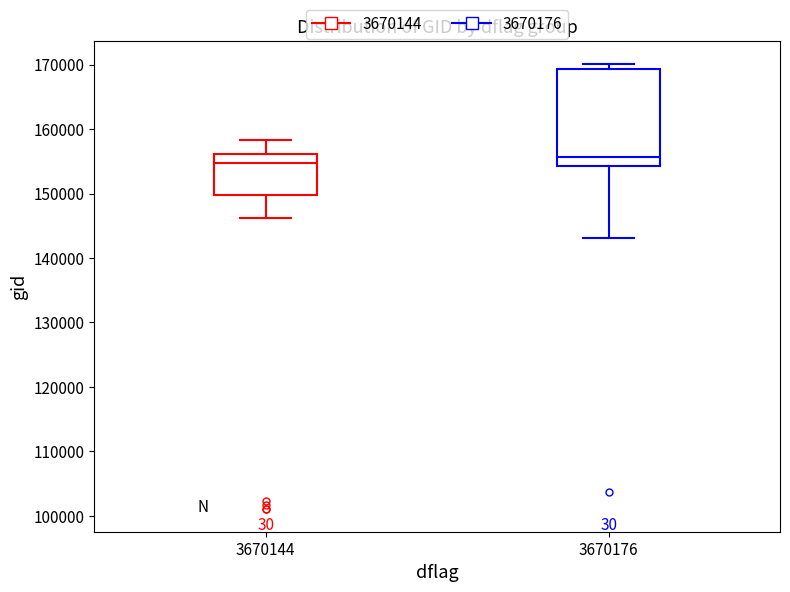

Reading left to right, read every box against the y-axis: the position of its median line, the range the box covers, and the ends of its whiskers. The values are not printed on the chart, so give them approximately, as read against the axis.

3670144: median 155000, box 150000 to 156000, whiskers 146000 to 158000
3670176: median 156000, box 154000 to 169000, whiskers 143000 to 170000